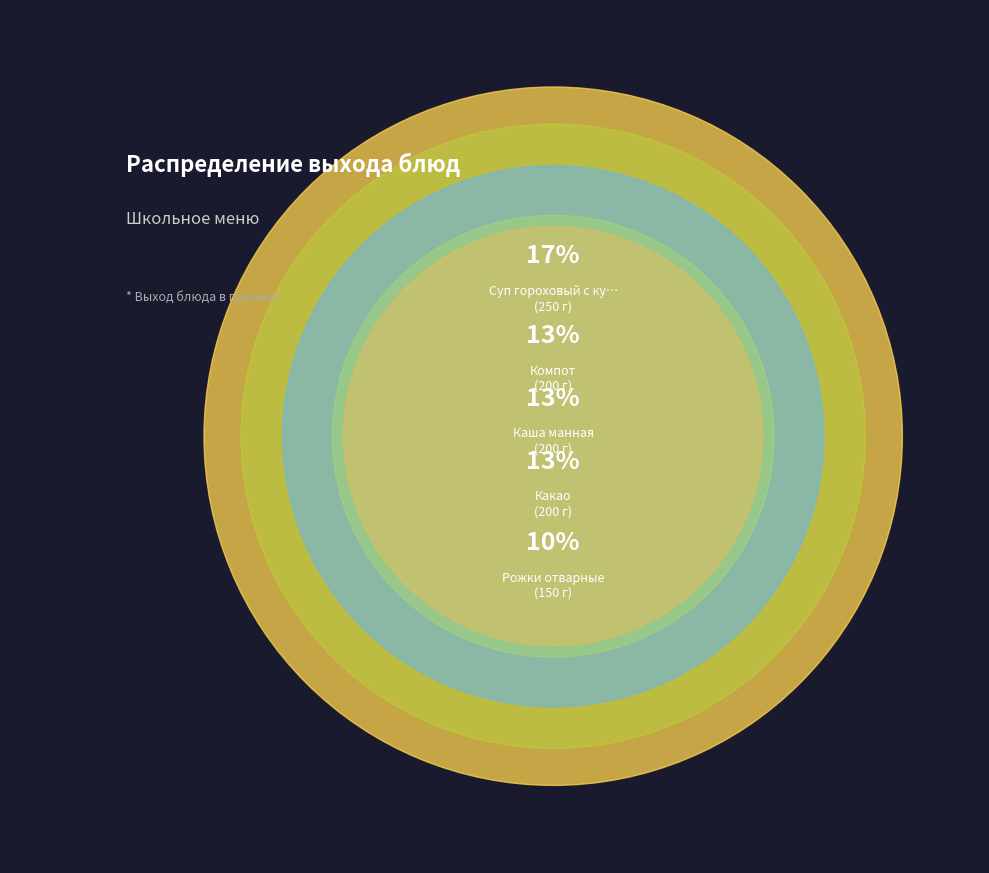

Is there a majority slice in this chart?

No